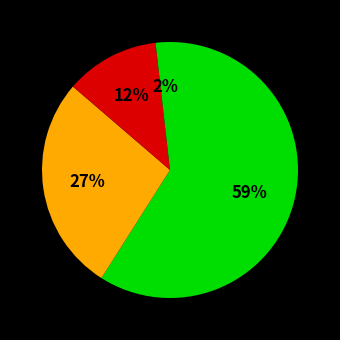

Is there a majority slice in this chart?

Yes